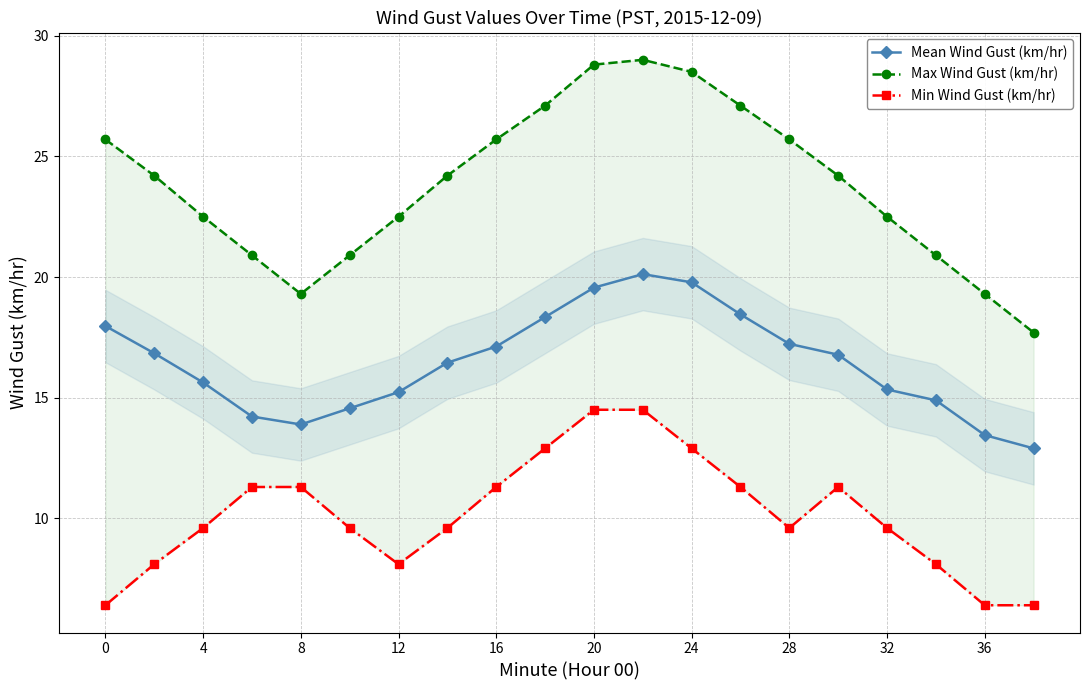

What is the highest value of the Mean Wind Gust (km/hr) series?

20.1